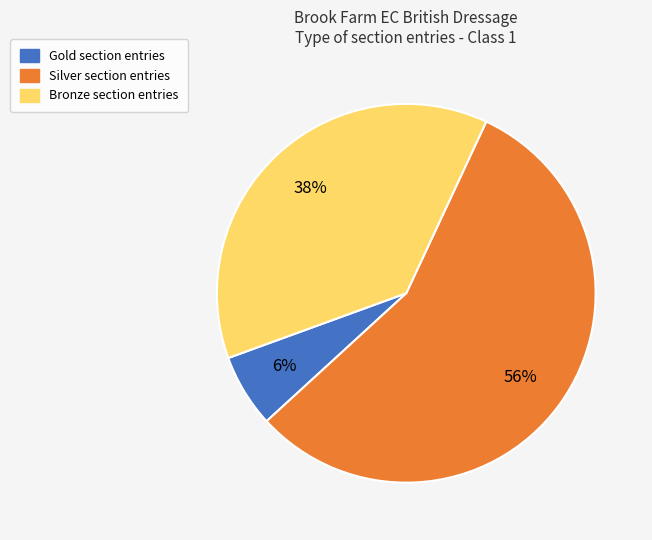

To the nearest percent, what percentage of the pie is Silver?

56%